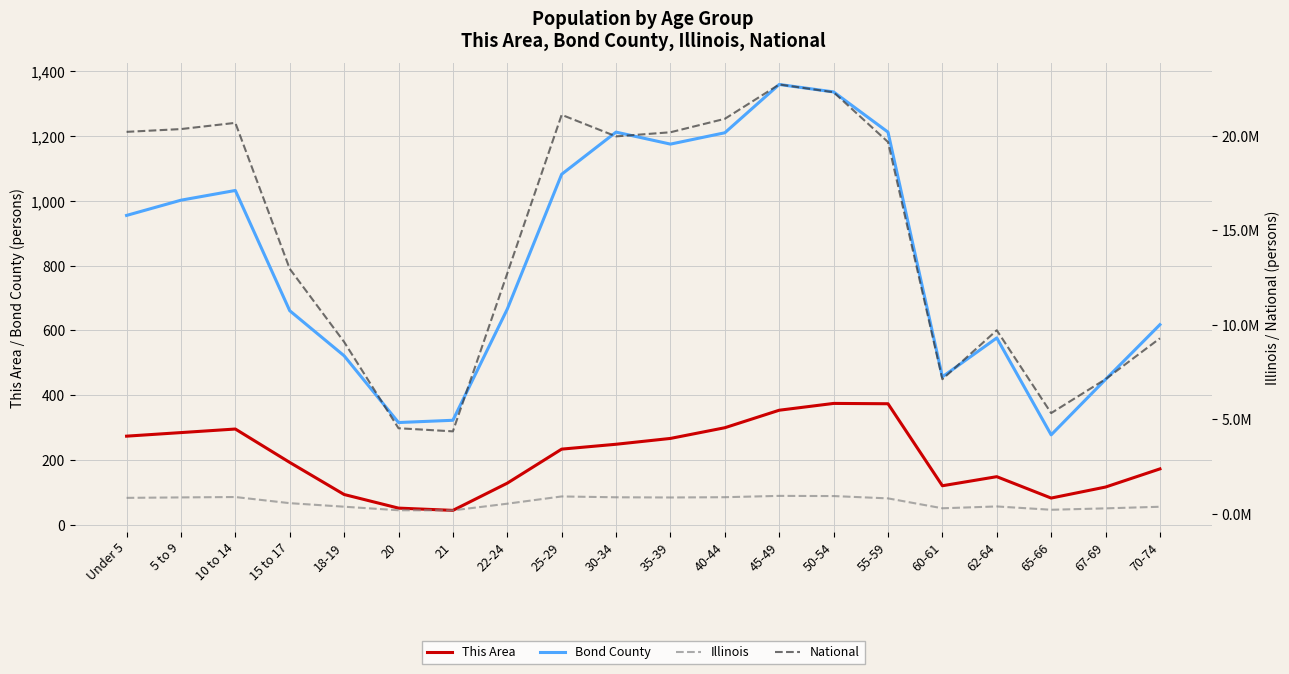

The Bond County series shows 1002 at 5 to 9. True or false?

True